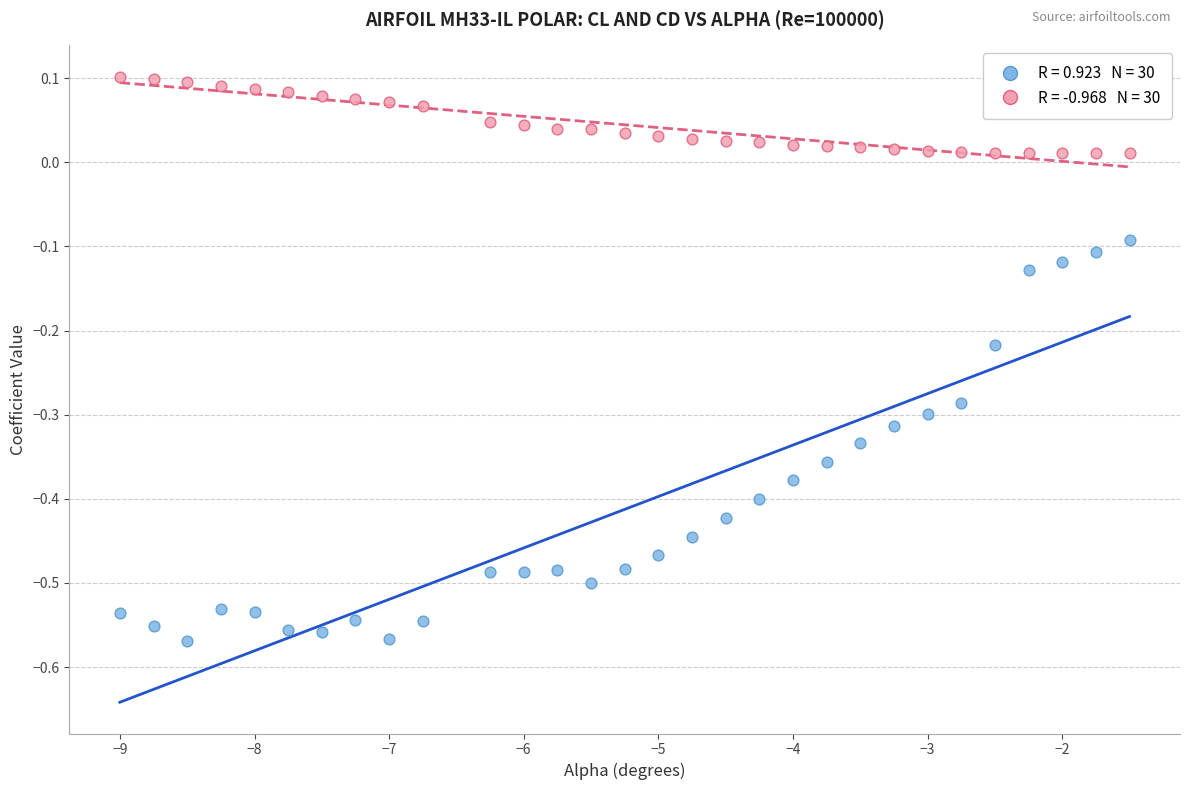

Across all data points, what is the range of Y values (max minus min)?

0.7